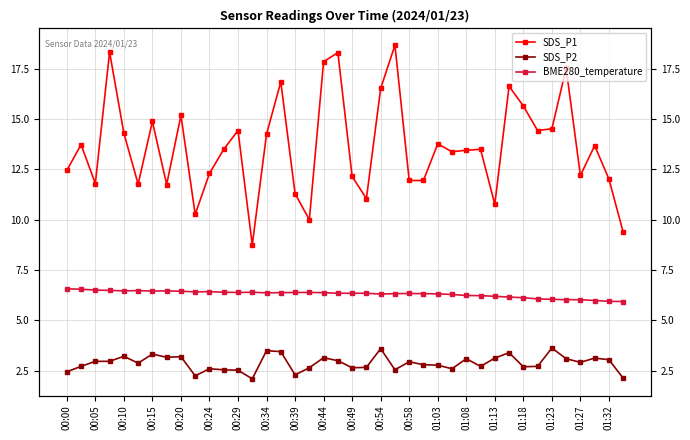

The value of BME280_temperature at 23 is 10.1. True or false?

False